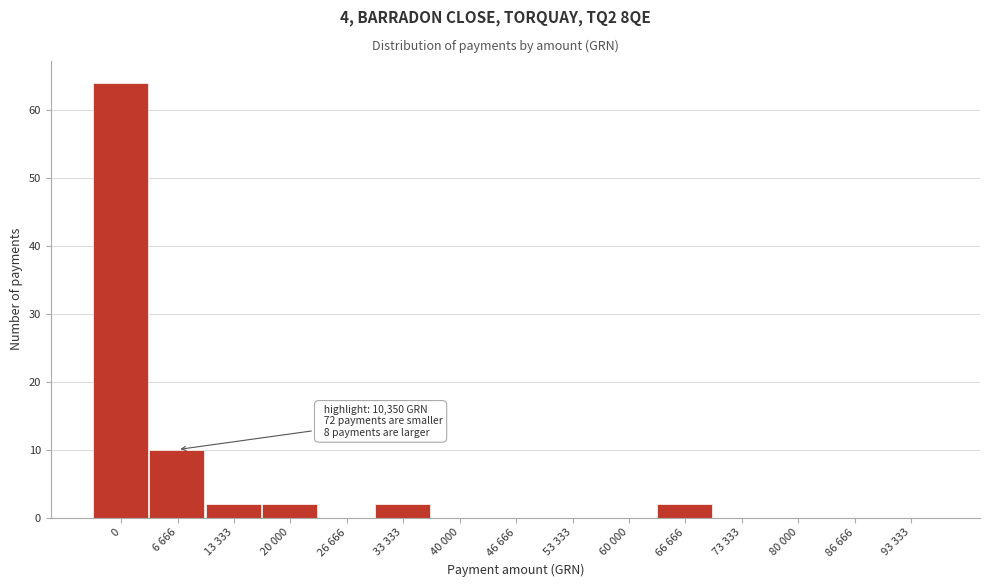

Reading left to right, what are all the values shown in this chart?

0=64	6 666=10	13 333=2	20 000=2	26 666=0	33 333=2	40 000=0	46 666=0	53 333=0	60 000=0	66 666=2	73 333=0	80 000=0	86 666=0	93 333=0